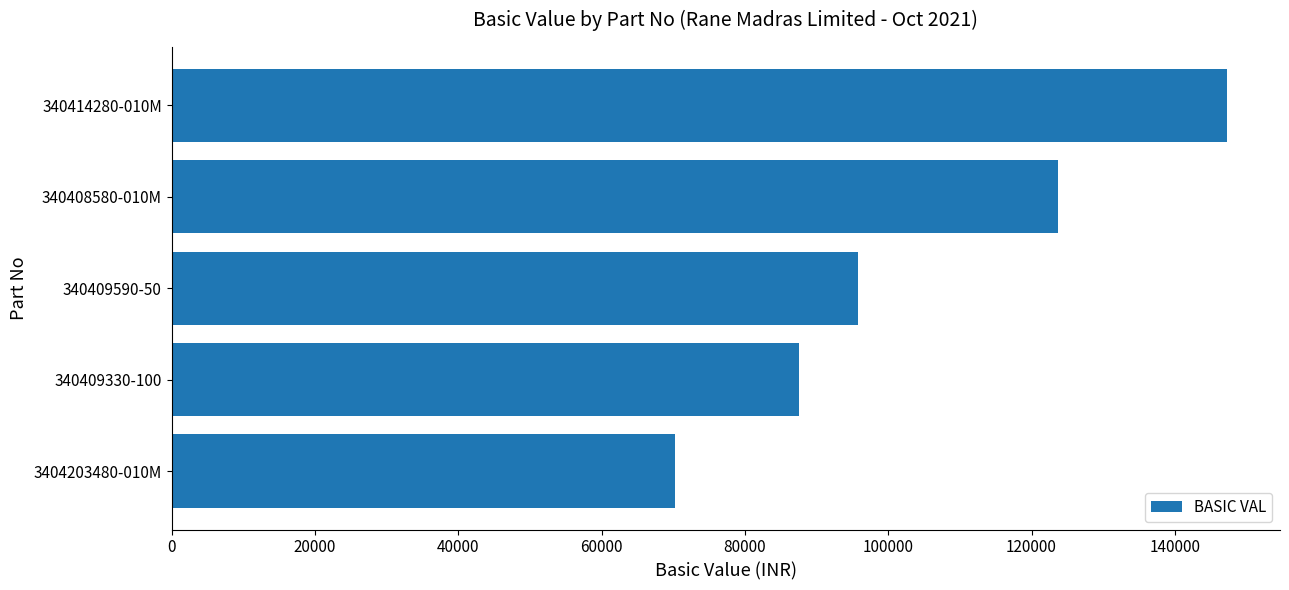

Reading bottom to top, extract all data points from this chart.

3404203480-010M=70200.0	340409330-100=87575.0	340409590-50=95776.0	340408580-010M=123732.0	340414280-010M=147309.7